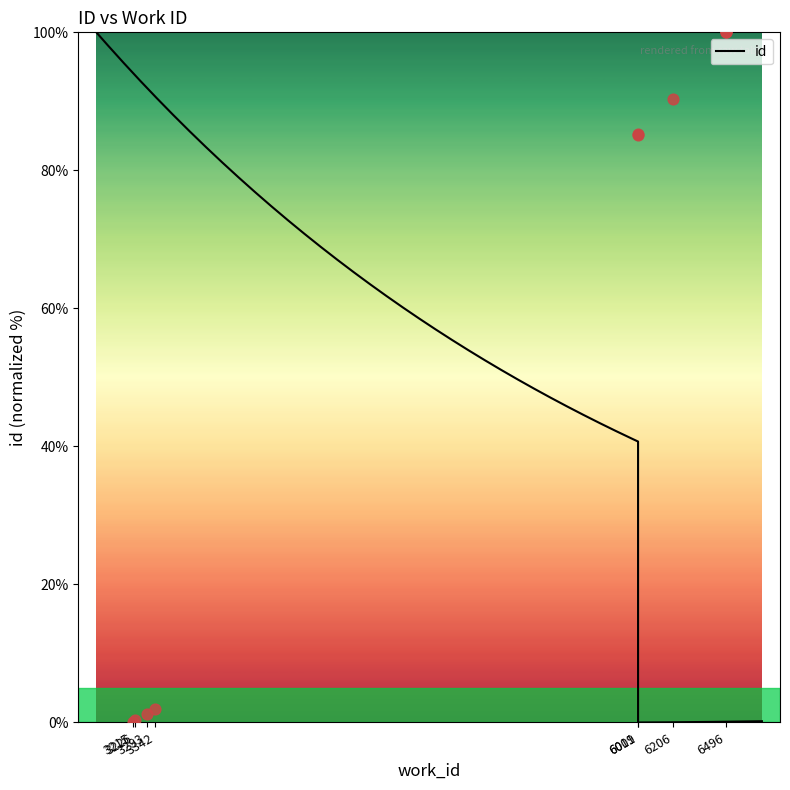

What is the change in value from 3215 to 6496?

+100.0